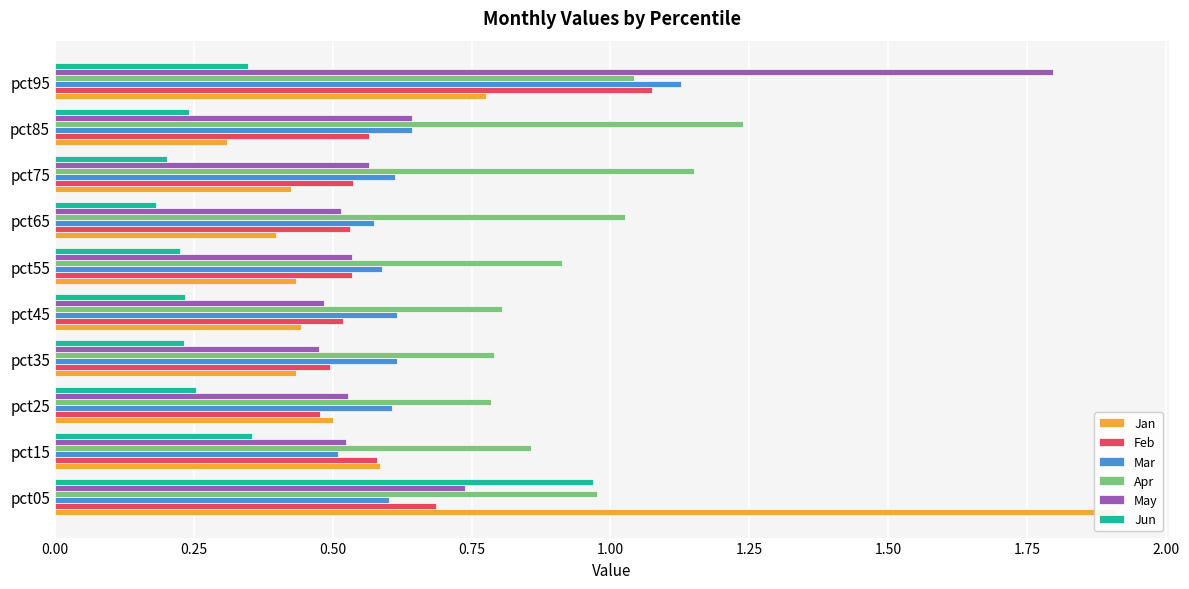

Which series has the largest total across all categories?

Apr